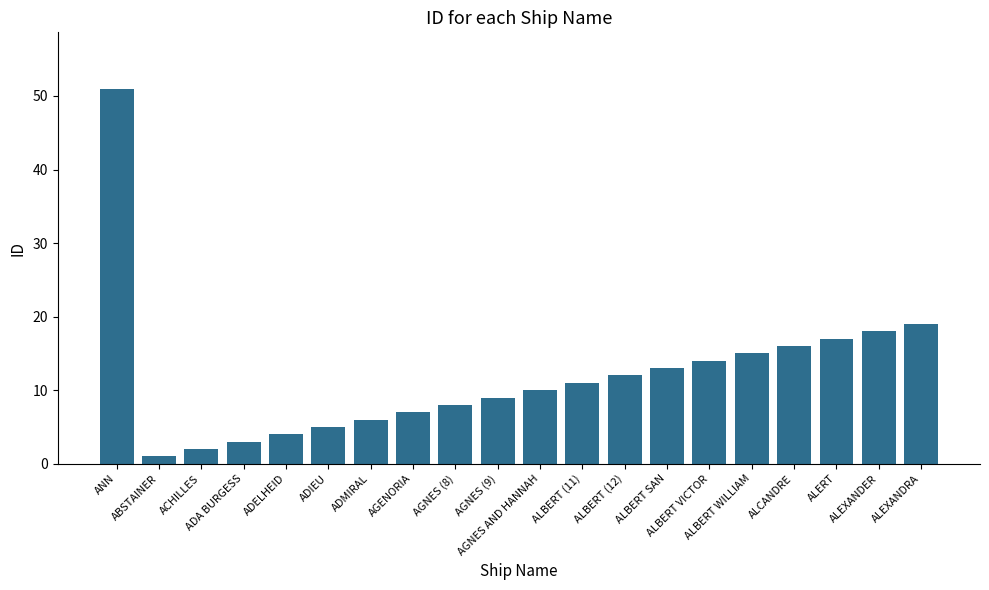

What is the value of the 17th bar from the left?

16